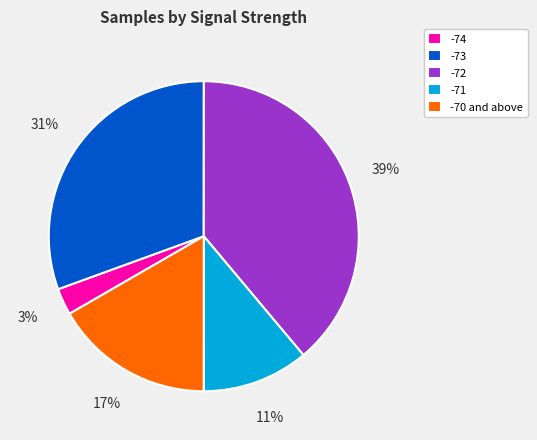

Which category has the biggest portion of the pie?

-72